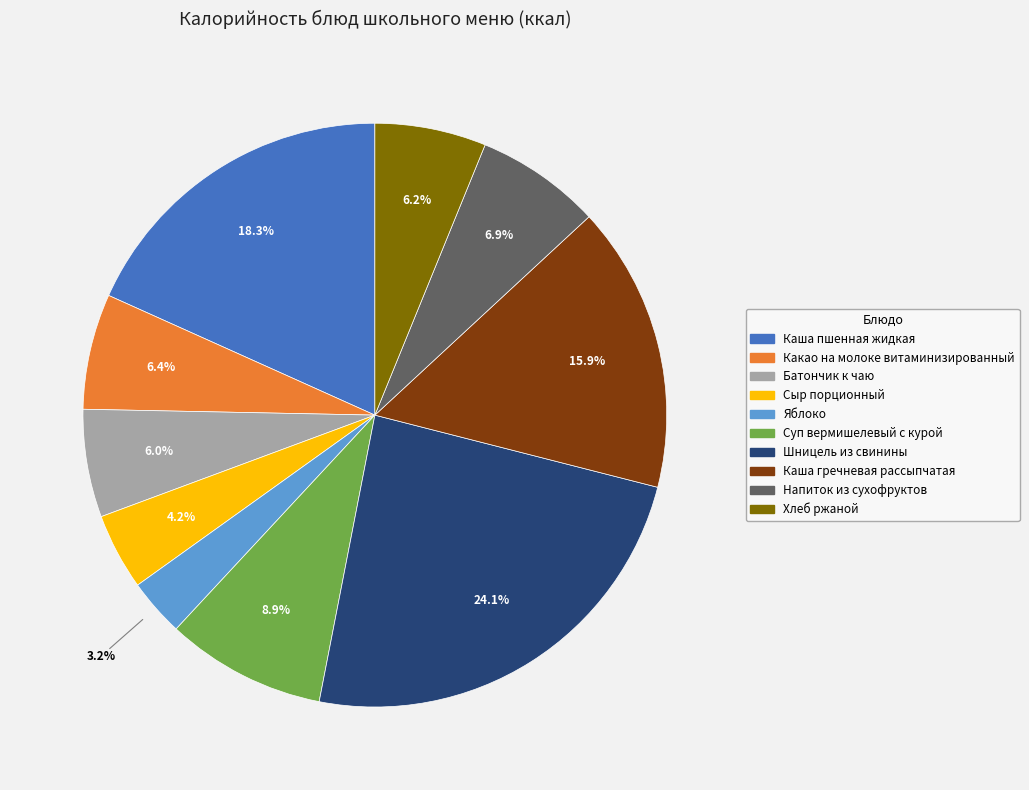

Which has a higher value, Шницель из свинины or Напиток из сухофруктов?

Шницель из свинины